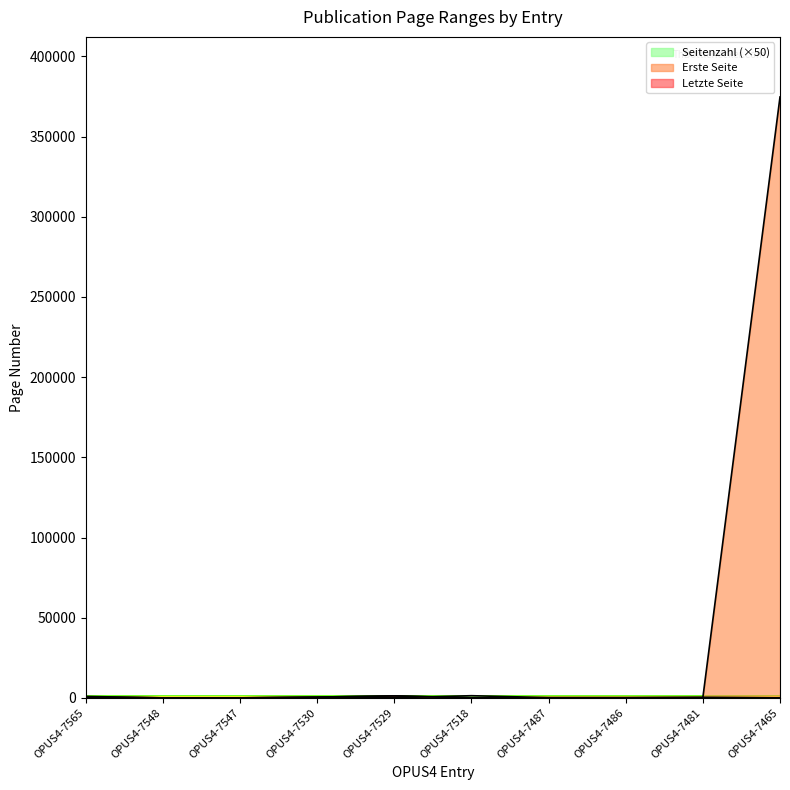

Where do Erste Seite and Seitenzahl first cross each other?

OPUS4-7529 and OPUS4-7518